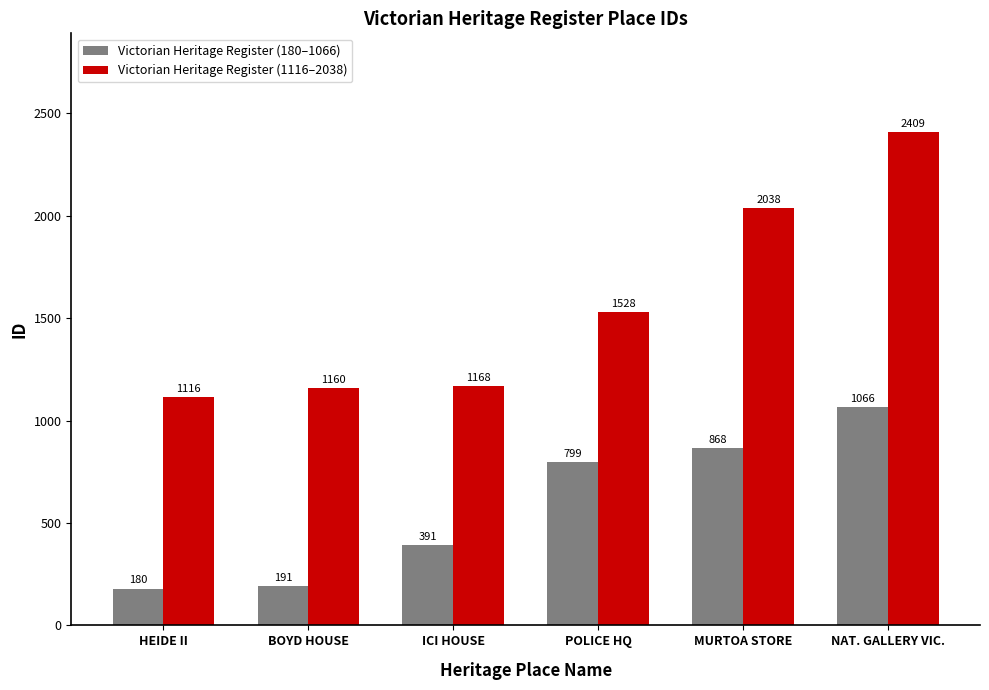

At which category does the chart reach its minimum across all series?

HEIDE II